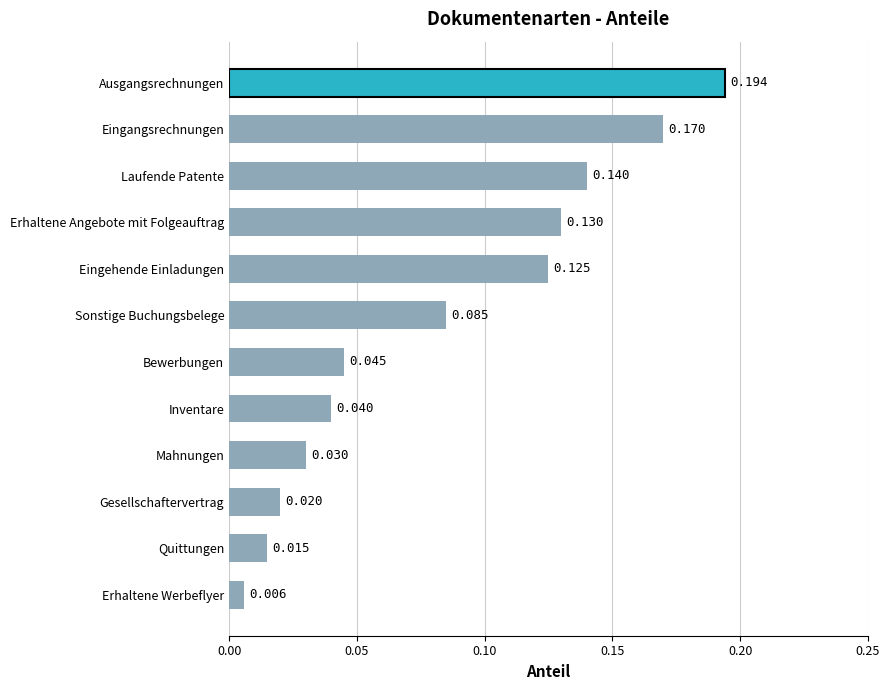

Rank the categories by value from lowest to highest.

Erhaltene Werbeflyer, Quittungen, Gesellschaftervertrag, Mahnungen, Inventare, Bewerbungen, Sonstige Buchungsbelege, Eingehende Einladungen, Erhaltene Angebote mit Folgeauftrag, Laufende Patente, Eingangsrechnungen, Ausgangsrechnungen